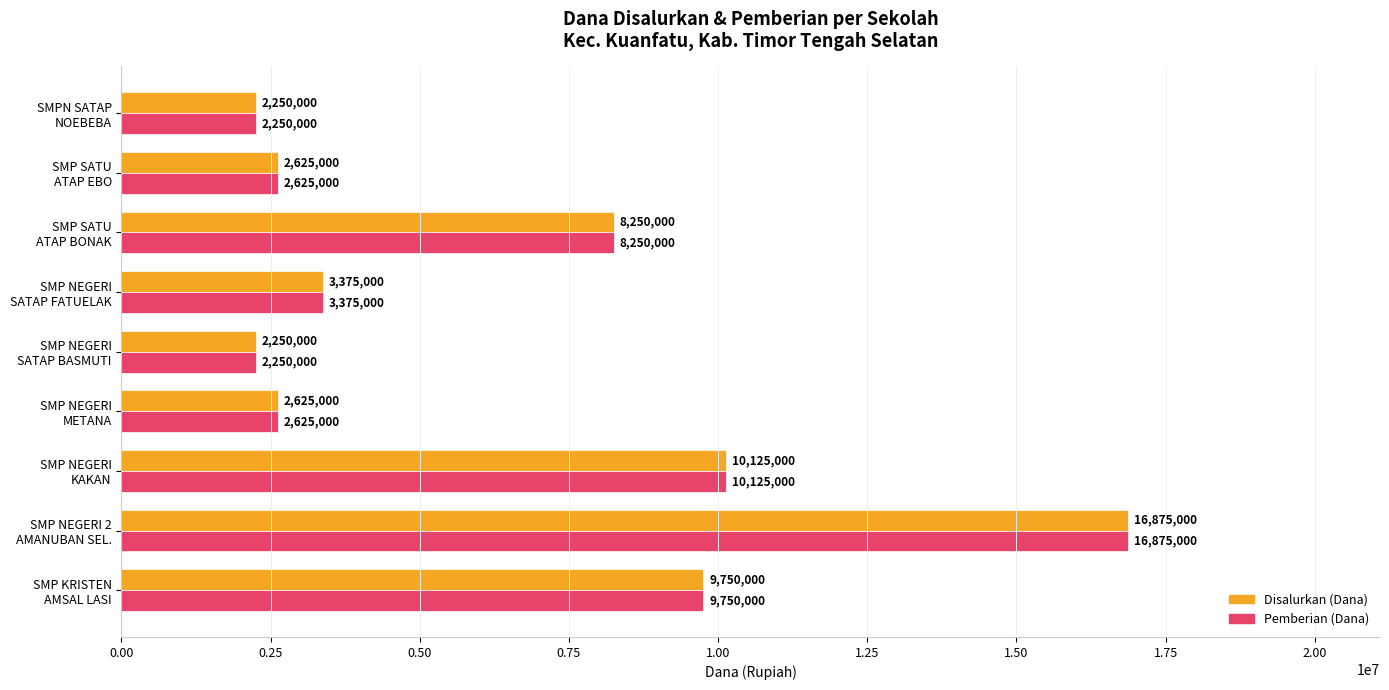

At how many categories does at least one series exceed 3051726?

5